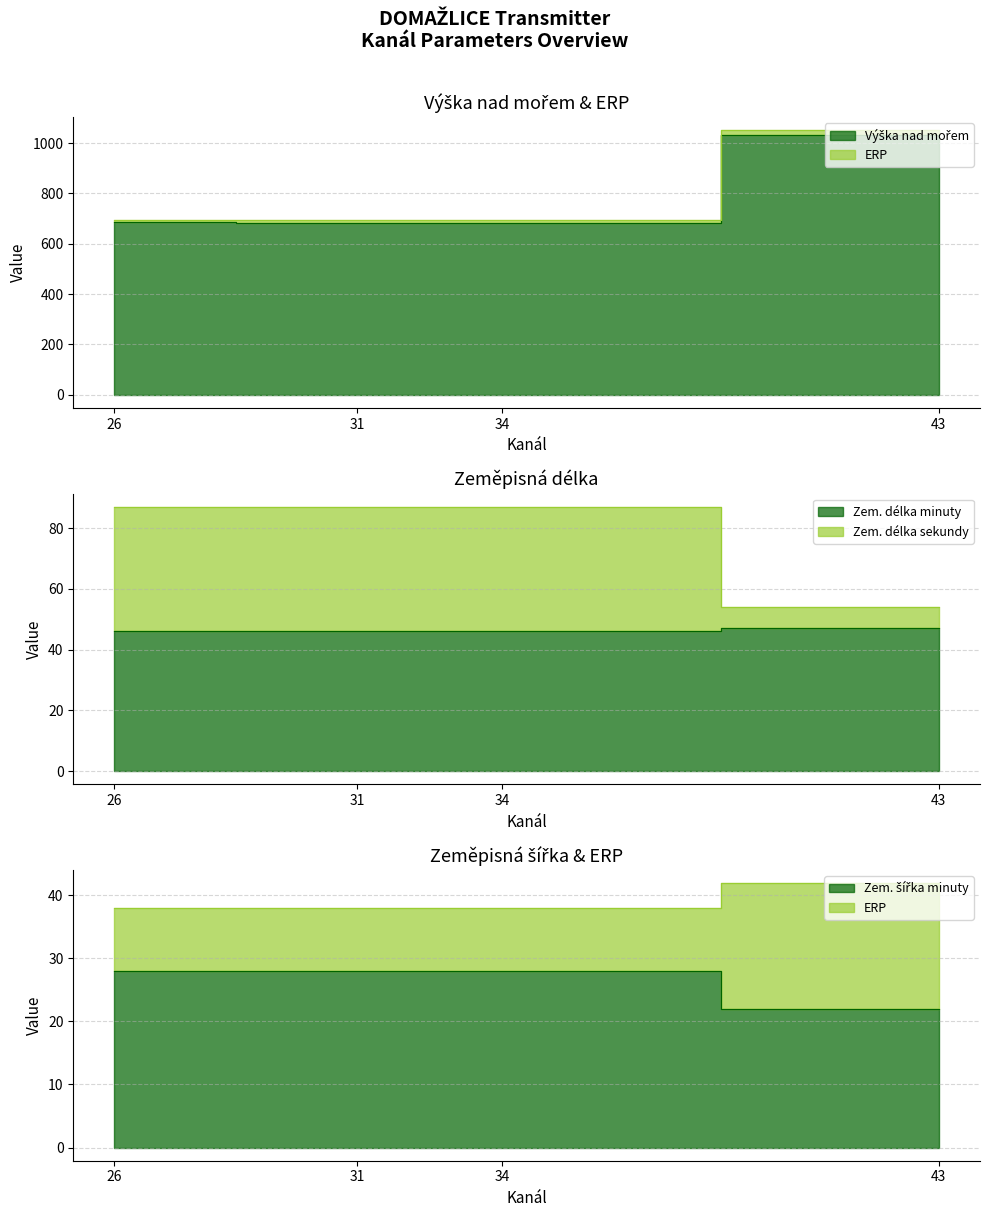

How many lines are shown in the chart?

5